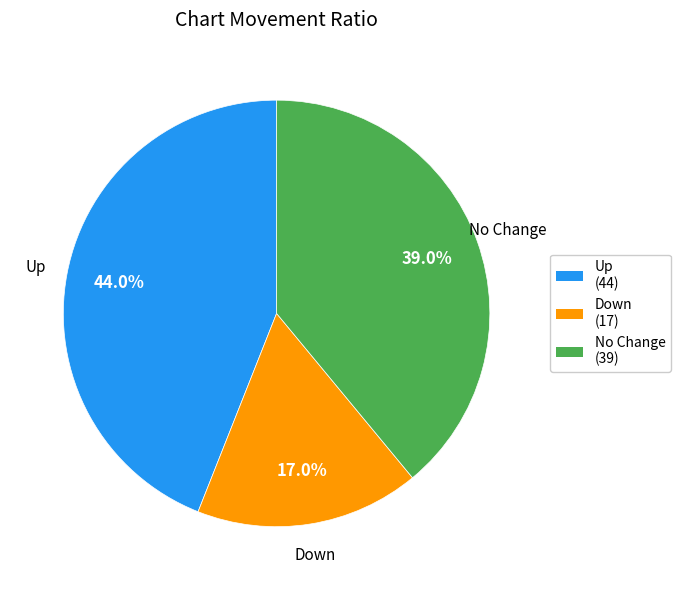

Rank the categories by value from highest to lowest.

Up (44), No Change (39), Down (17)